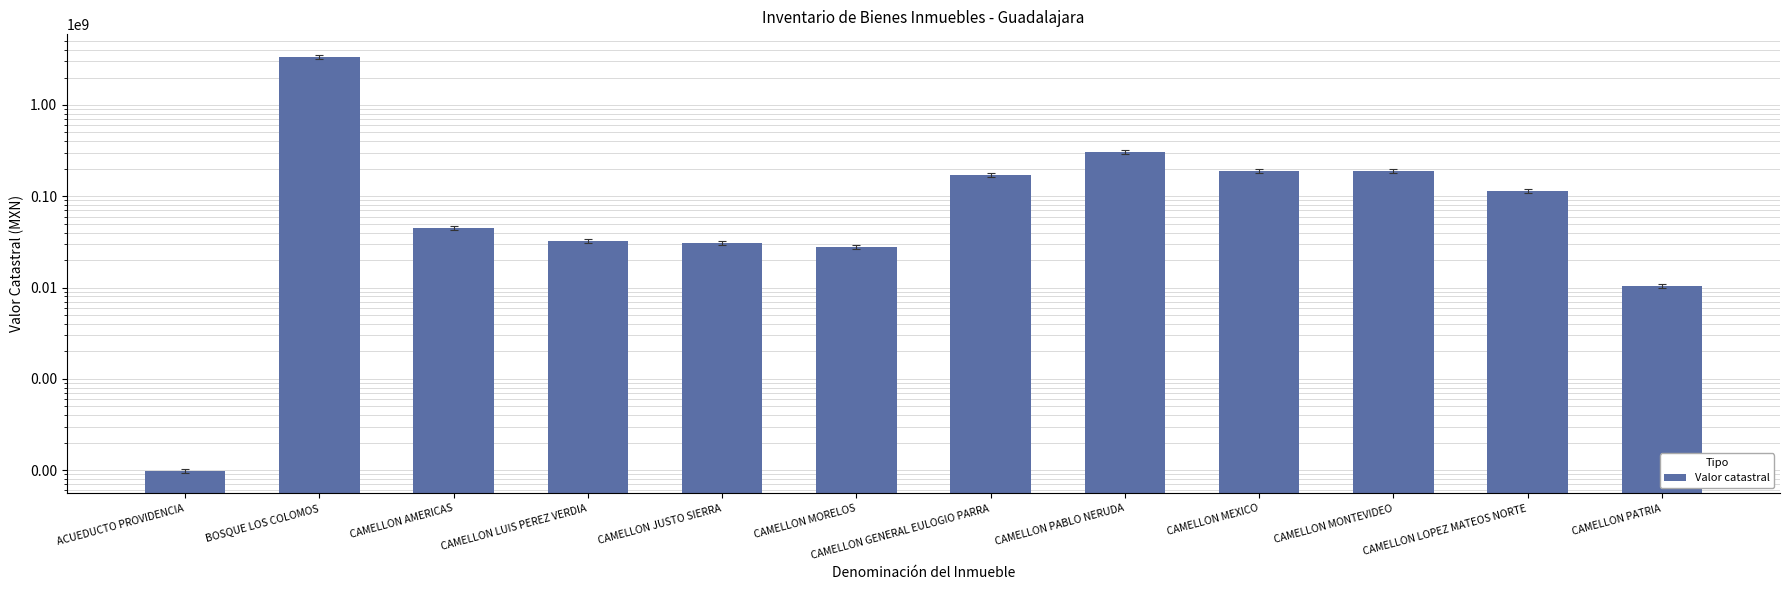

Reading right to left, what are all the values shown in this chart?

CAMELLON PATRIA=10410142.8	CAMELLON LOPEZ MATEOS NORTE=113887440.0	CAMELLON MONTEVIDEO=187672080.0	CAMELLON MEXICO=189862920.0	CAMELLON PABLO NERUDA=308808355.2	CAMELLON GENERAL EULOGIO PARRA=169442760.0	CAMELLON MORELOS=27759660.0	CAMELLON JUSTO SIERRA=30594300.0	CAMELLON LUIS PEREZ VERDIA=32097494.2	CAMELLON AMERICAS=44704080.0	BOSQUE LOS COLOMOS=3361949846.6	ACUEDUCTO PROVIDENCIA=99080.8